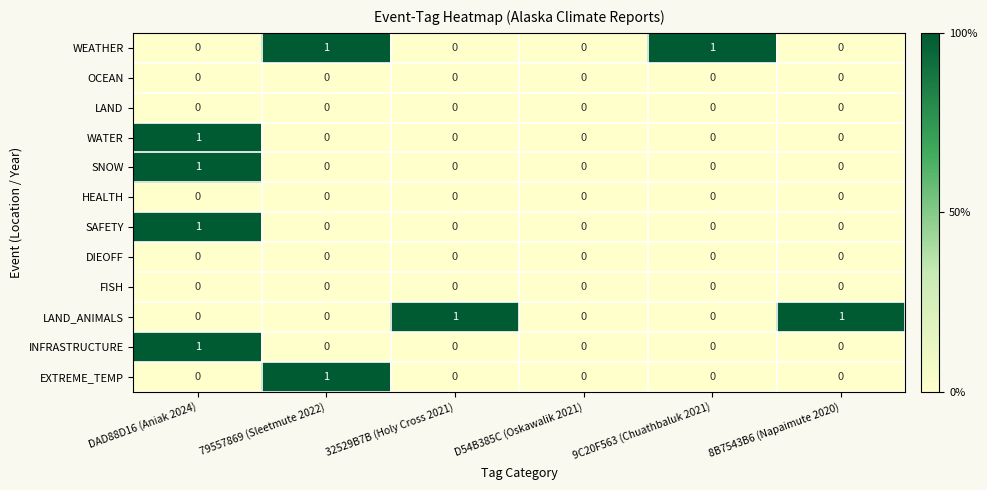

What is the total value across all series at DAD88D16 (Aniak 2024)?

4